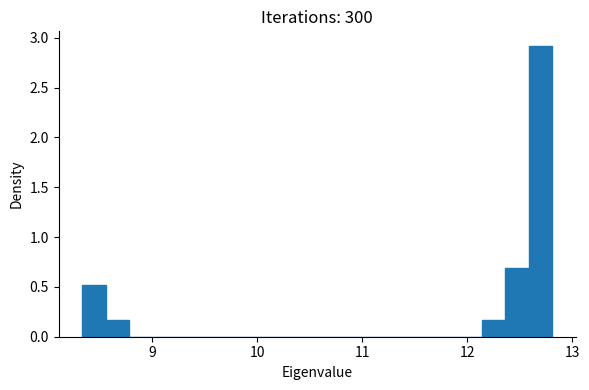

Around what value on the x-axis is the tallest bar? Give the approximate position of its centre, as read against the axis.

12.7